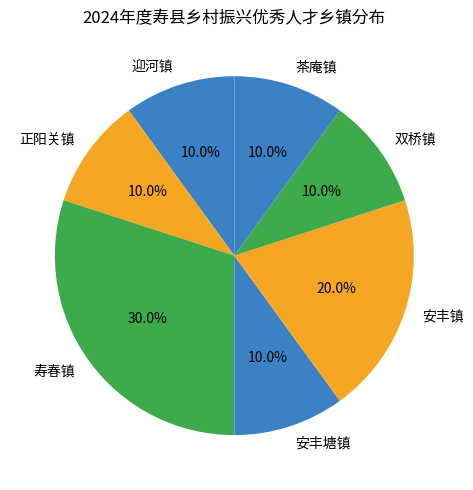

What portion of the pie excludes 正阳关镇?

90.0%